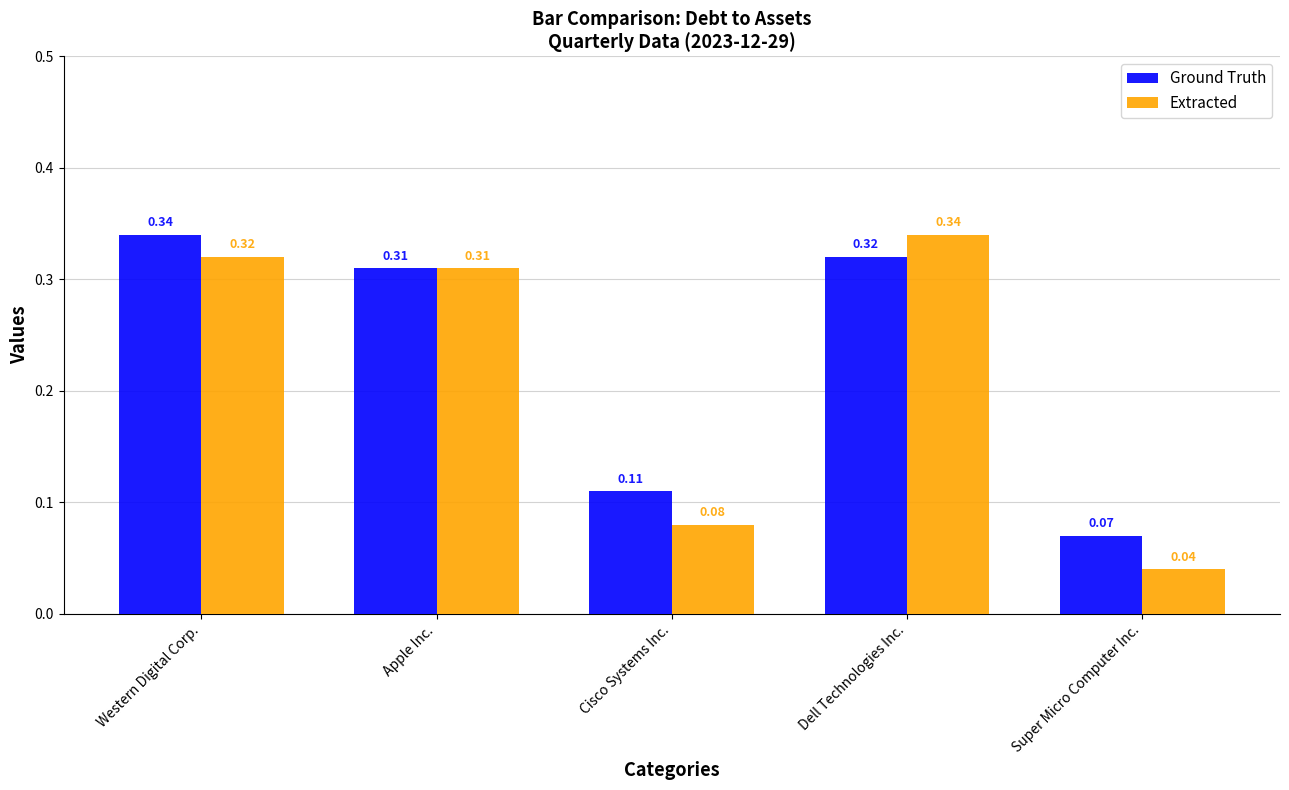

Count the Extracted values in the range 0 to 1.

5